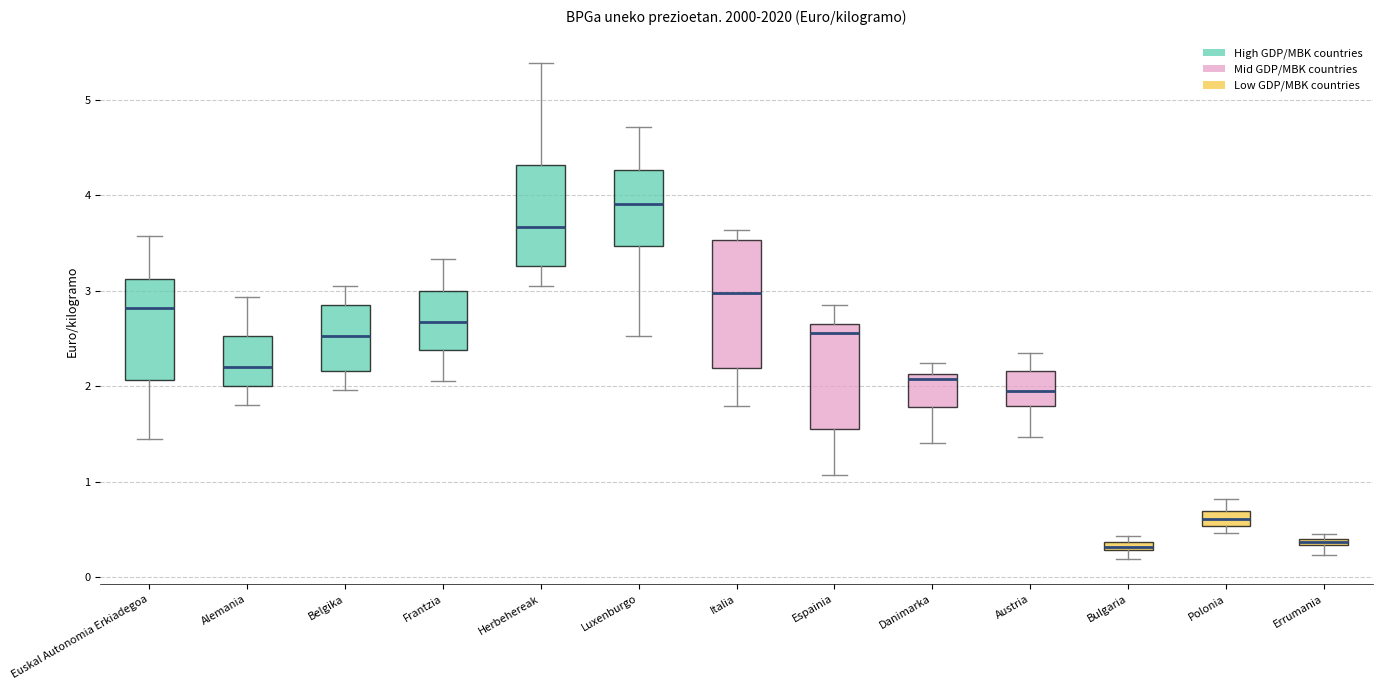

Which box has the highest median line?

Luxenburgo